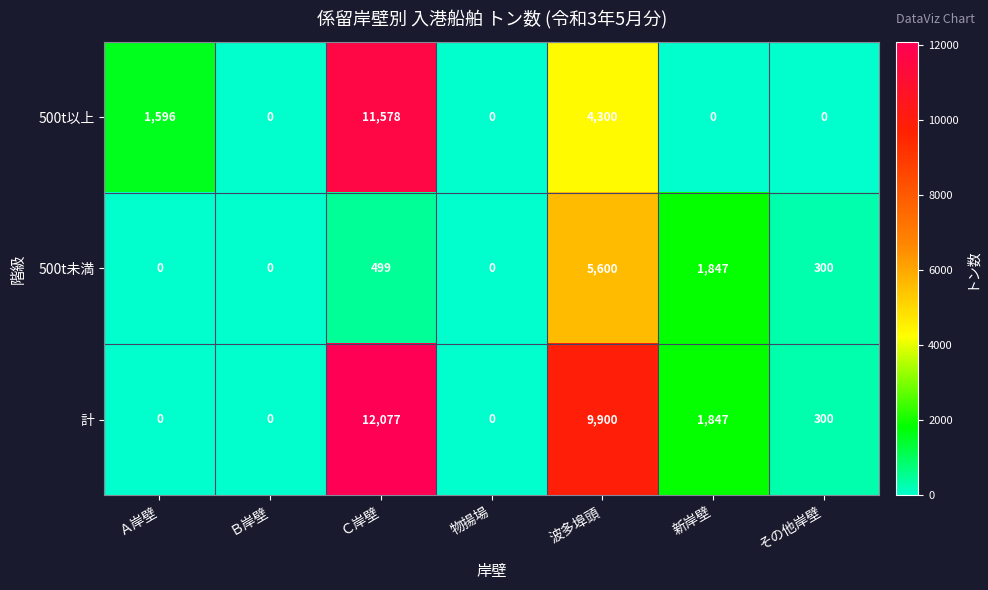

At how many categories does at least one series exceed 10730?

1